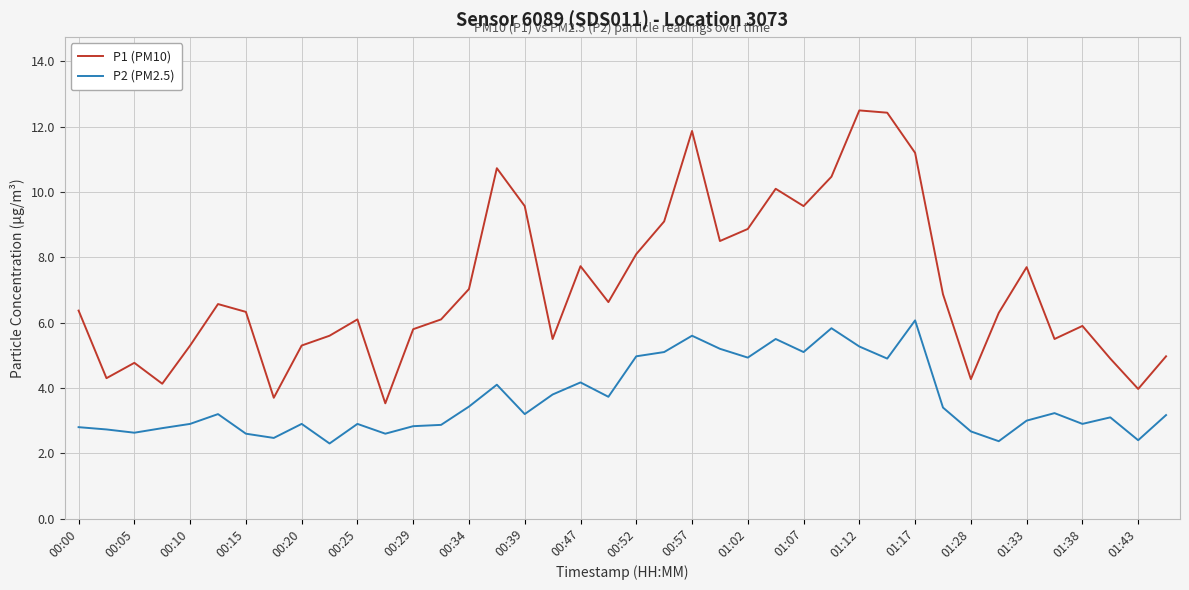

What is the difference between the maximum and minimum values in the P1 (PM10) series?

9.0